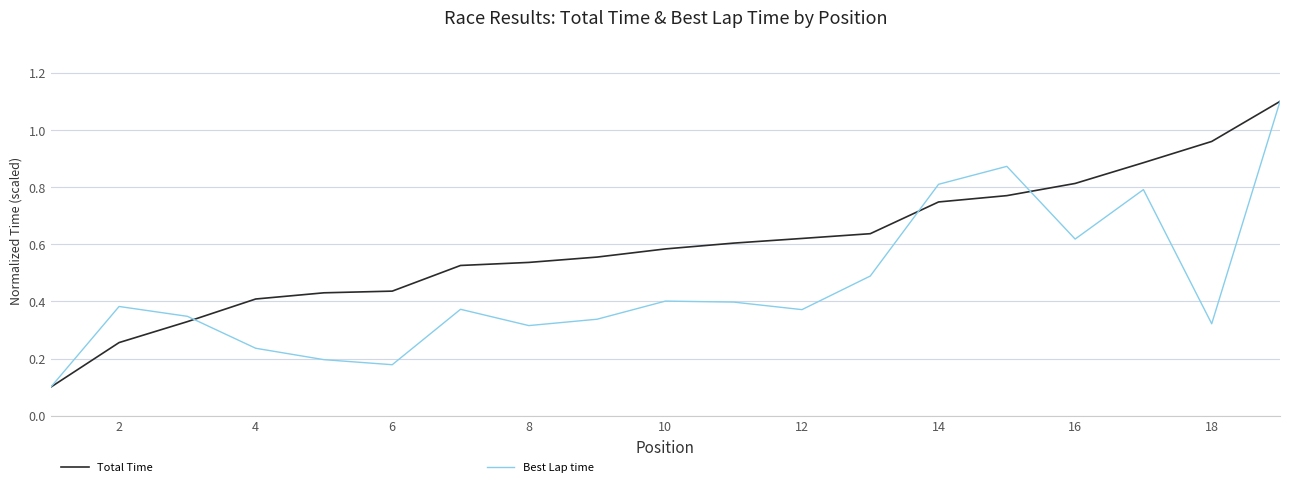

List the series in order of their overall mean, lowest first.

Best Lap time, Total Time